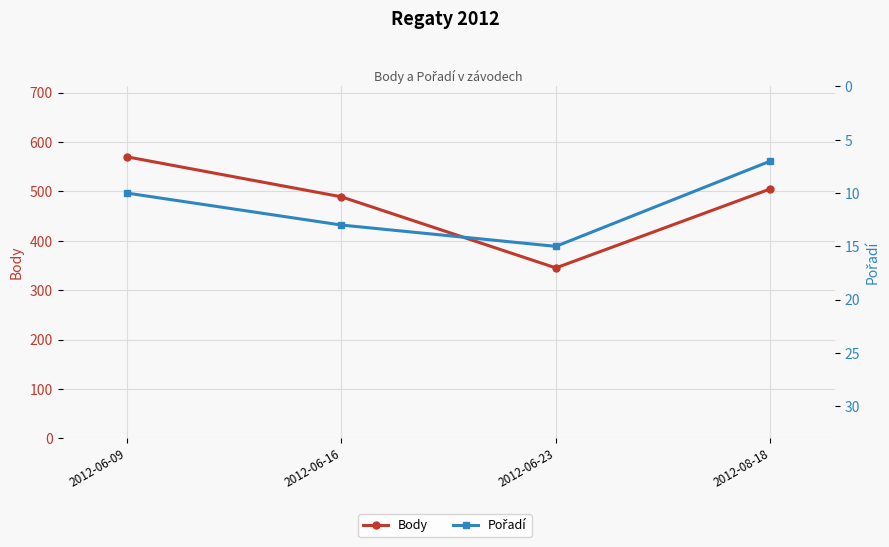

What is the minimum value shown in the chart?

7